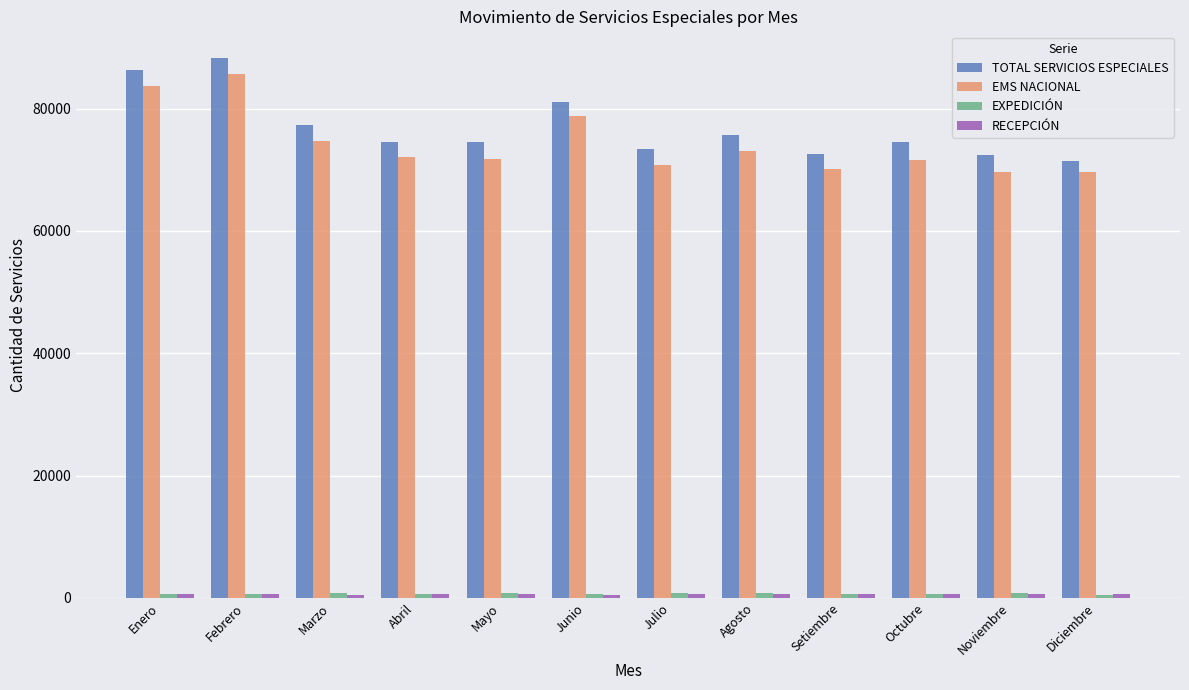

Where does the EMS NACIONAL series first go above 72061?

Enero